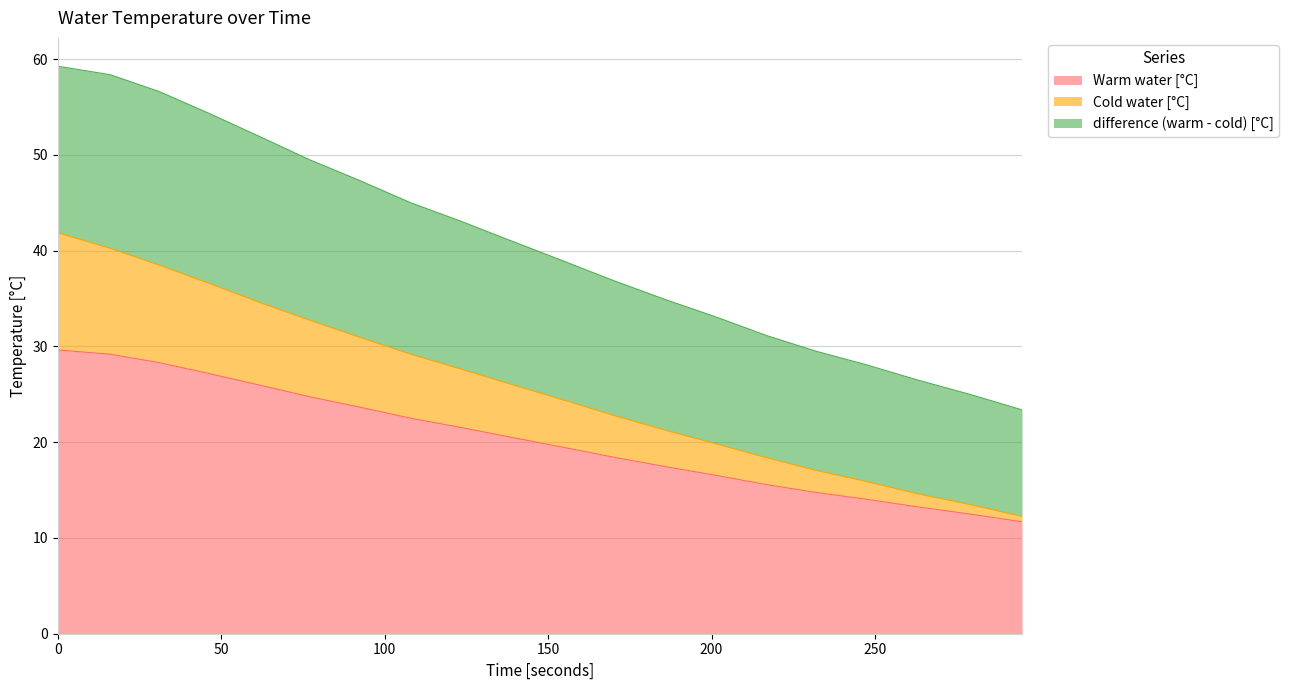

True or false: Cold water [°C] has a value of 52.5 at 77.

False